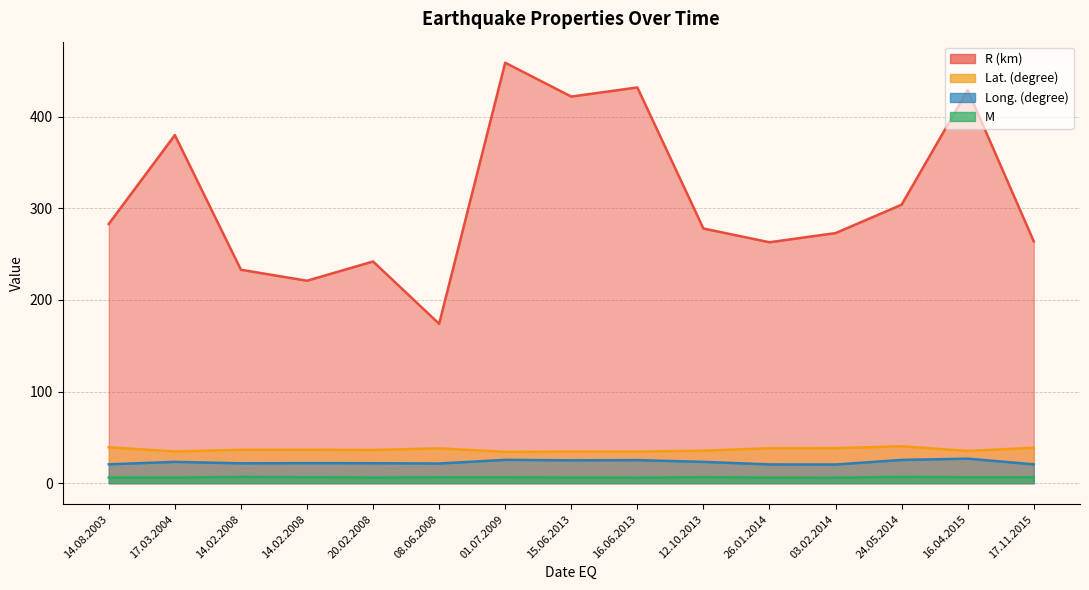

Does the chart have visible grid lines?

Yes